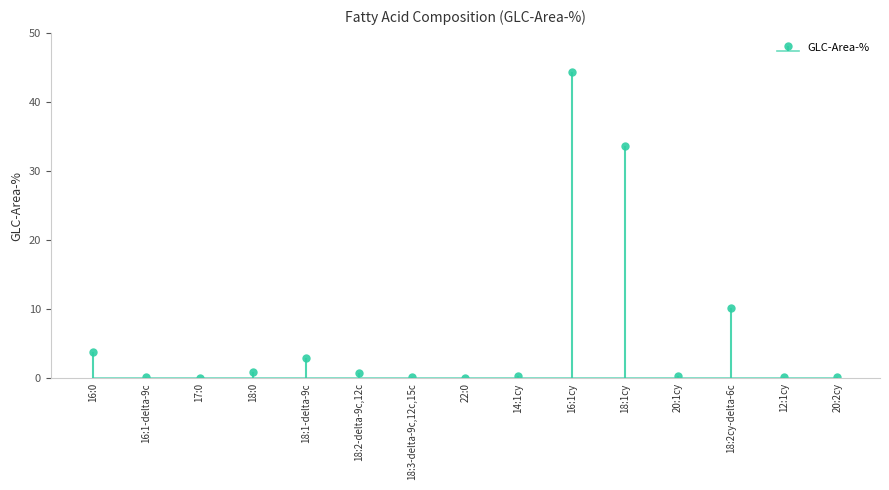

What is the label of the 13th bar from the left?

18:2cy-delta-6c